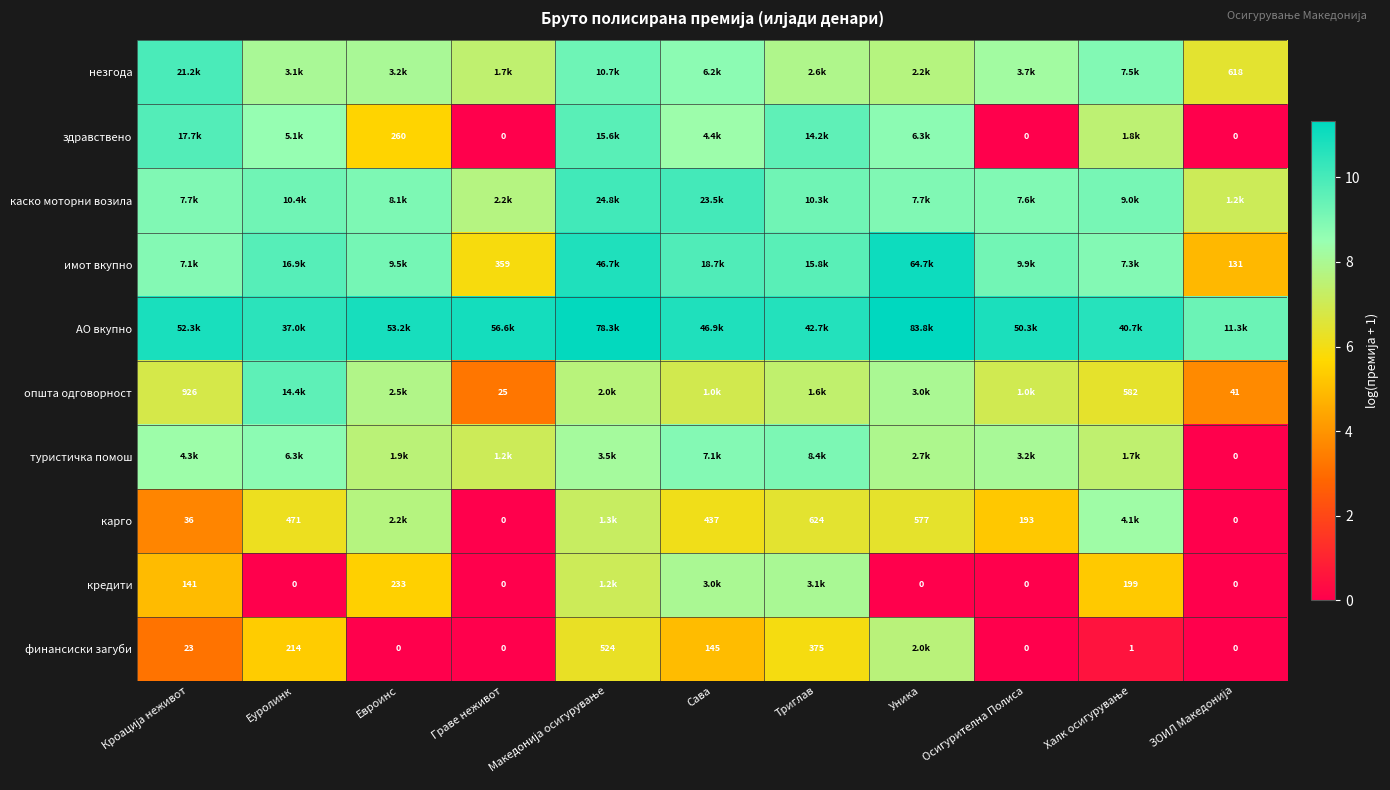

Where is туристичка помош nearest to the value 4?

Граве неживот